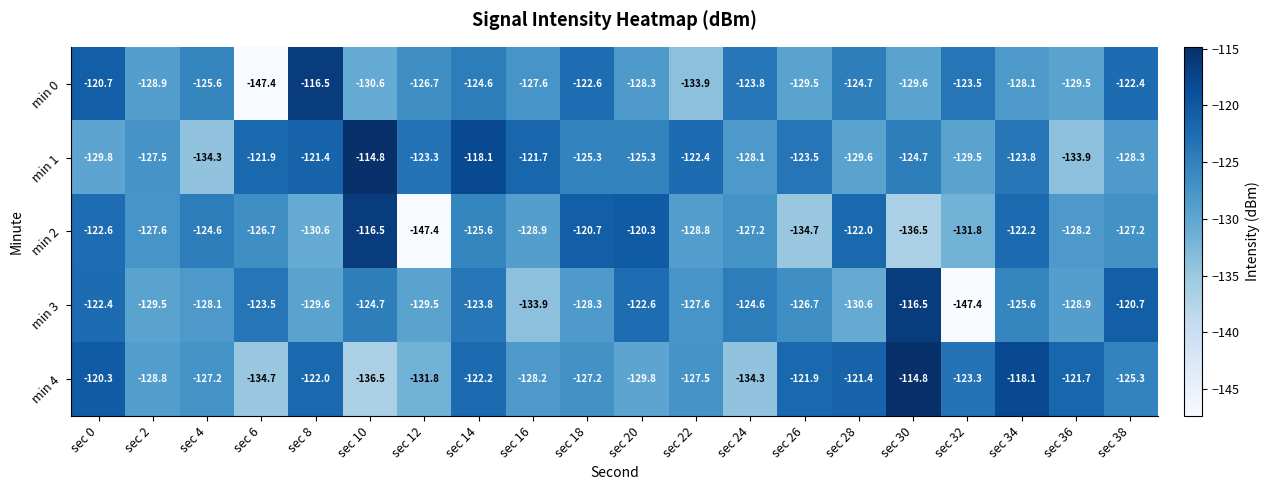

At sec 14, list the series in order from largest to smallest.

min 1, min 4, min 3, min 0, min 2